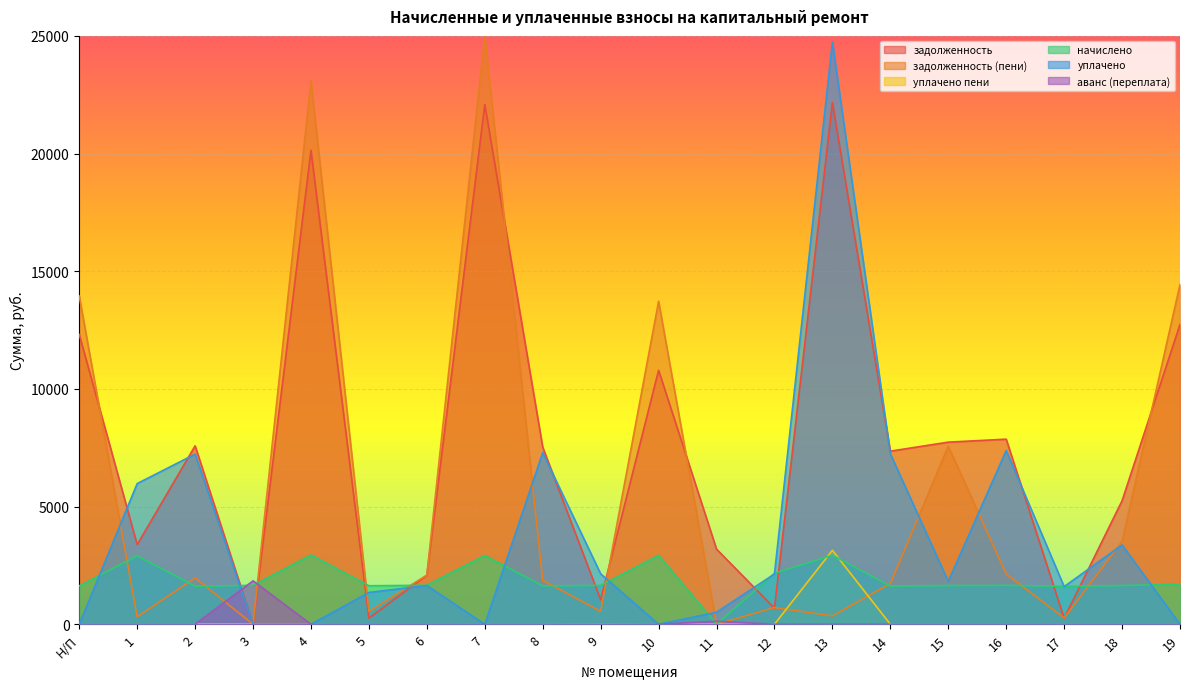

What is the total value across all series at 4?

46170.0